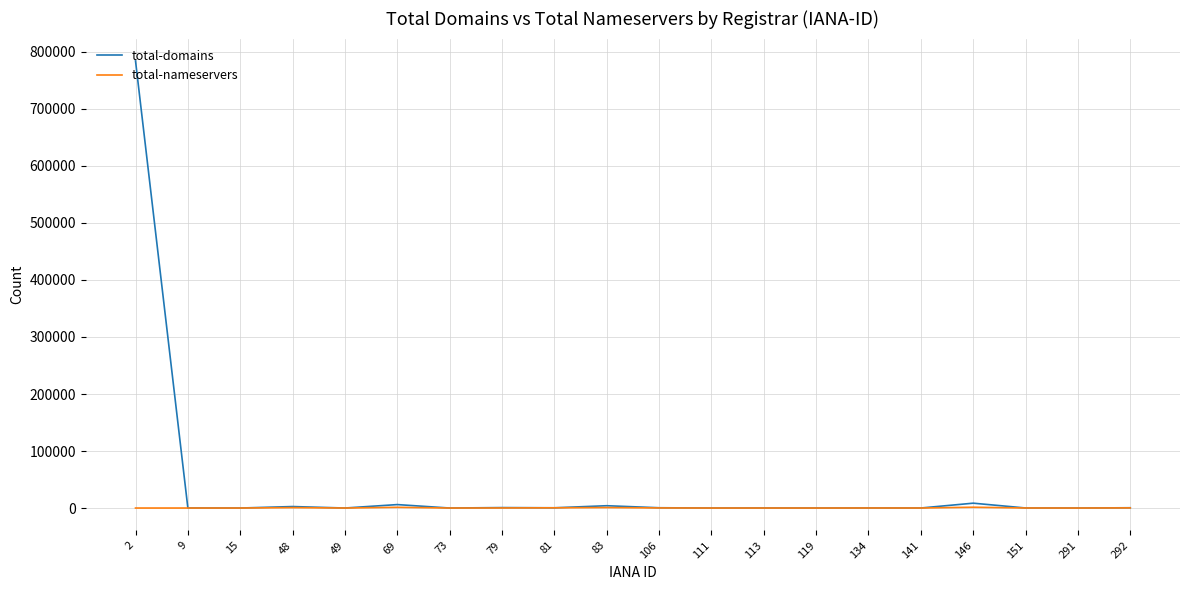

At which label does total-domains first exceed 127?

2